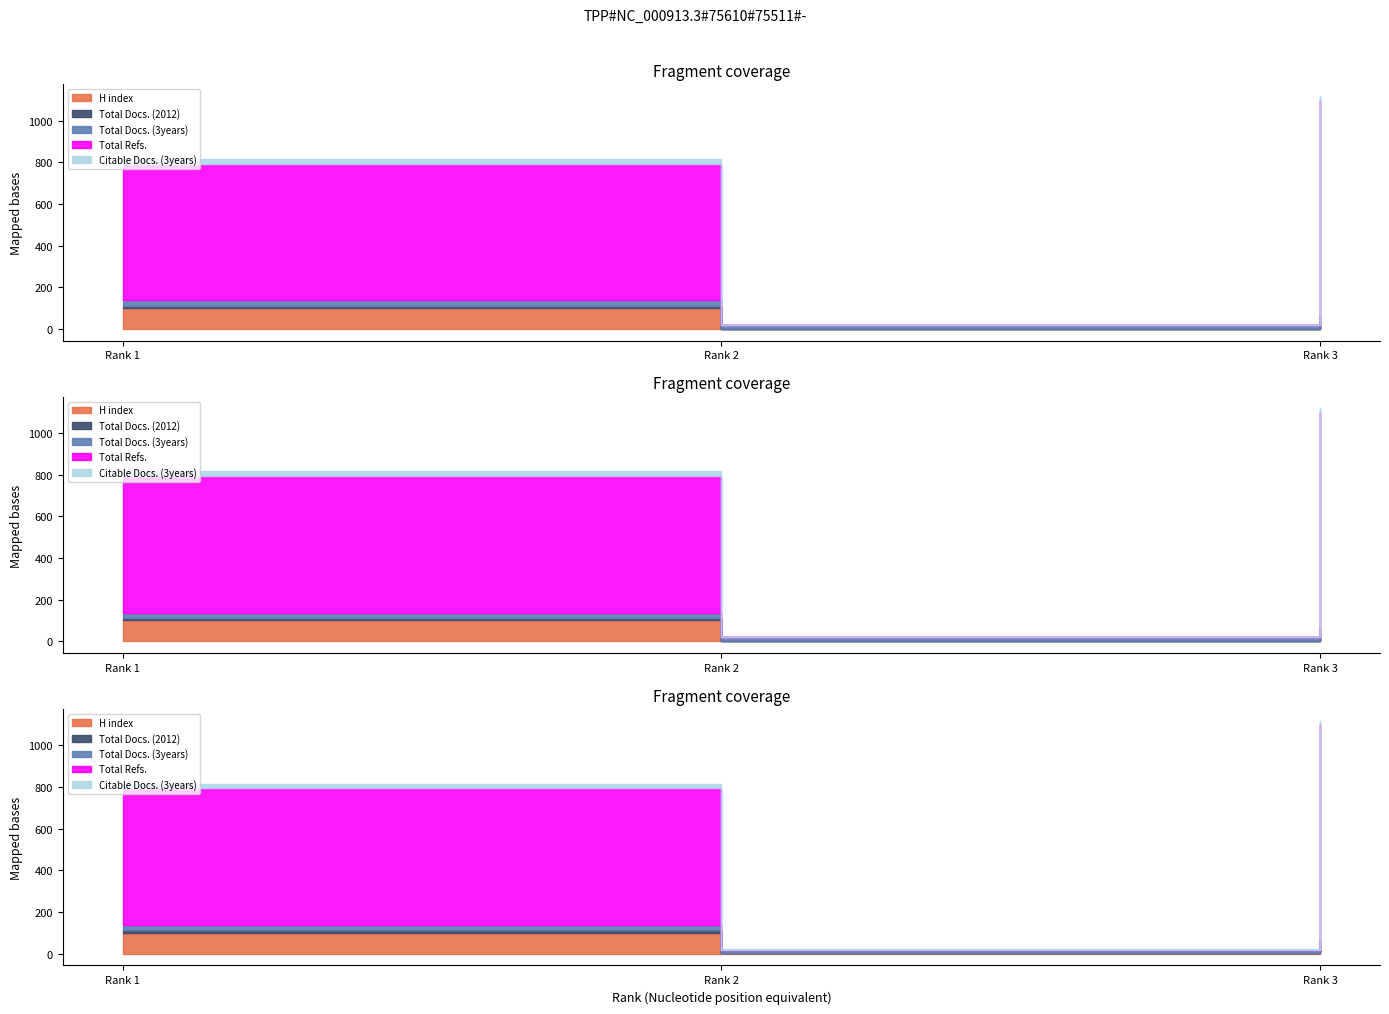

At which category is the sum across all series the highest?

Rank 3